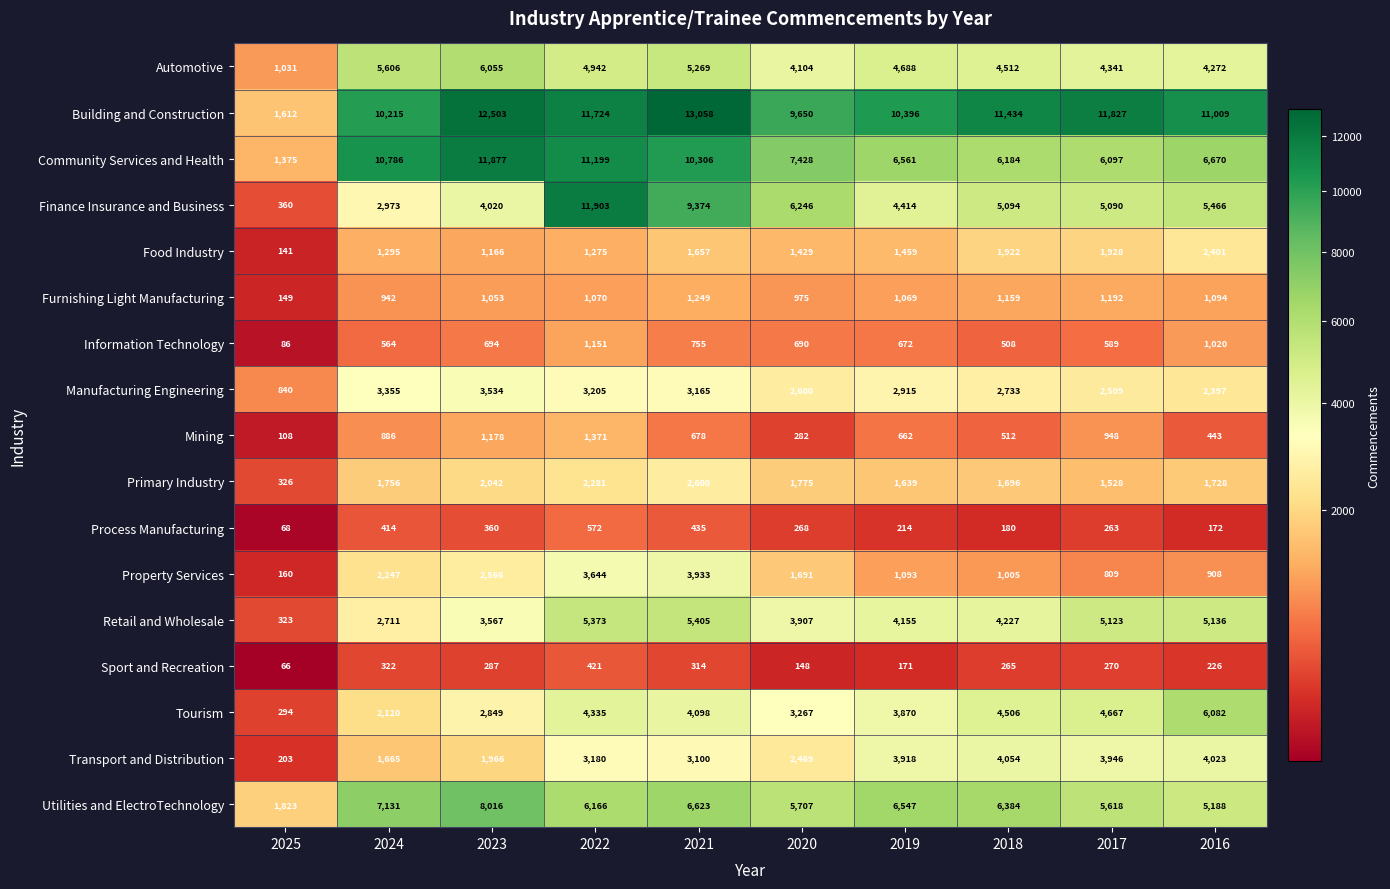

Which series has the largest range (max minus min)?

Finance Insurance and Business